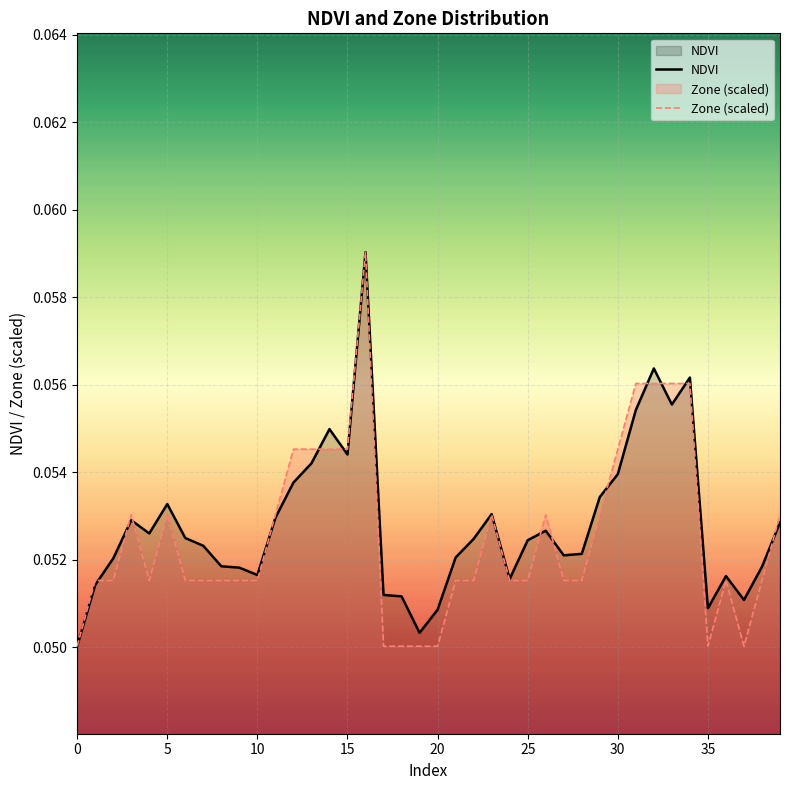

What is the minimum value for NDVI?

0.1